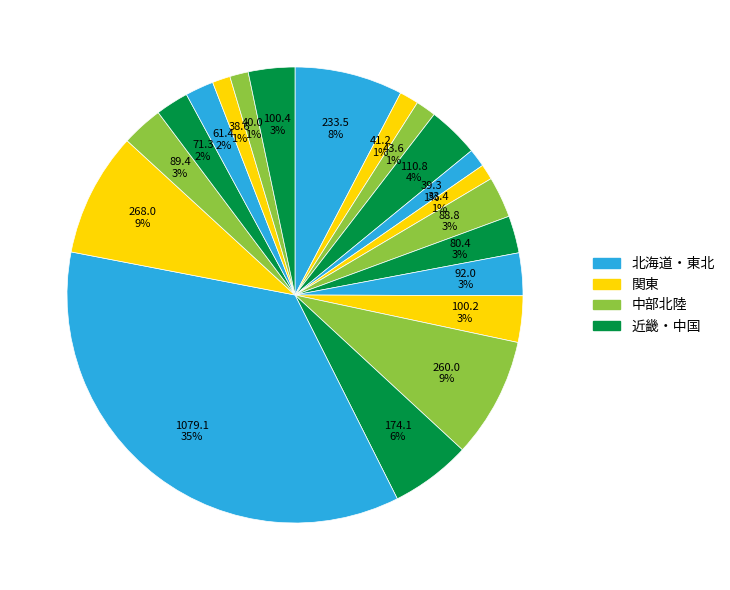

Count the number of slices in the pie.

20